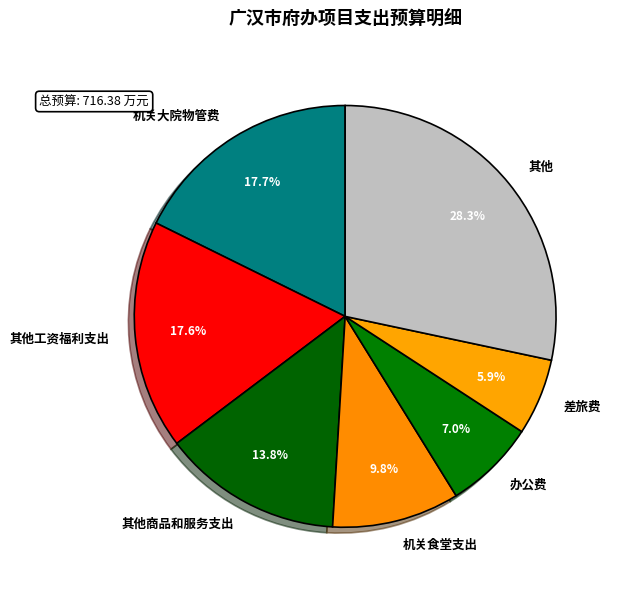

To the nearest percent, what portion does 其他工资福利支出 represent?

18%